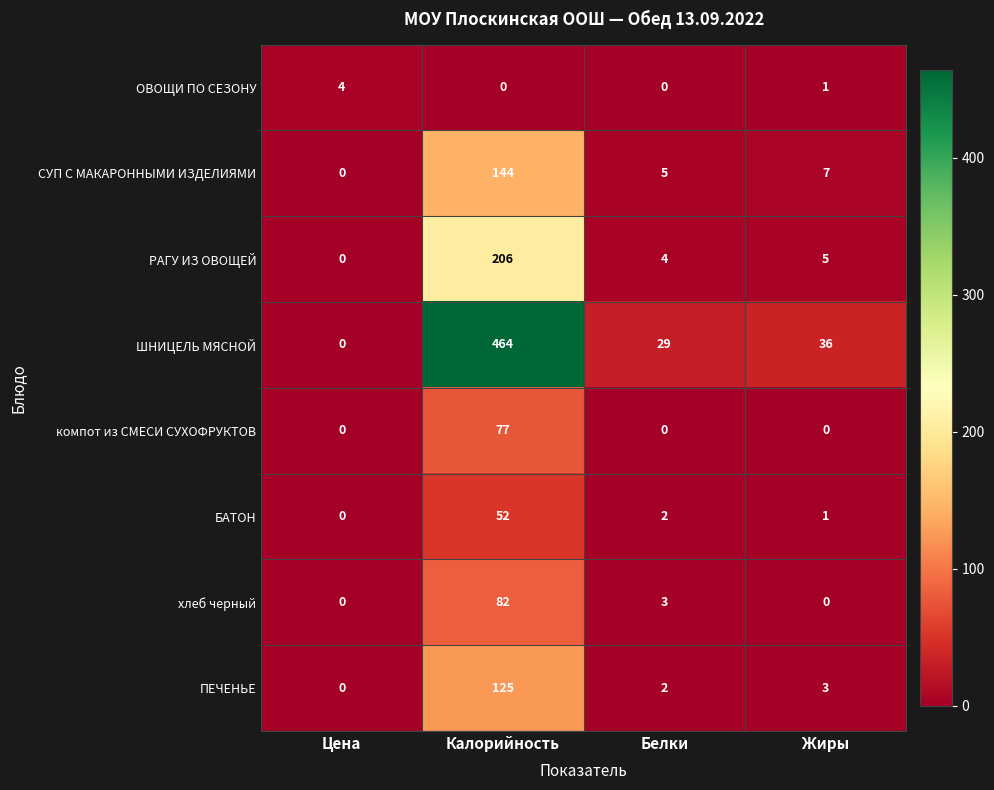

Where does the ПЕЧЕНЬЕ series first go above 3?

Калорийность